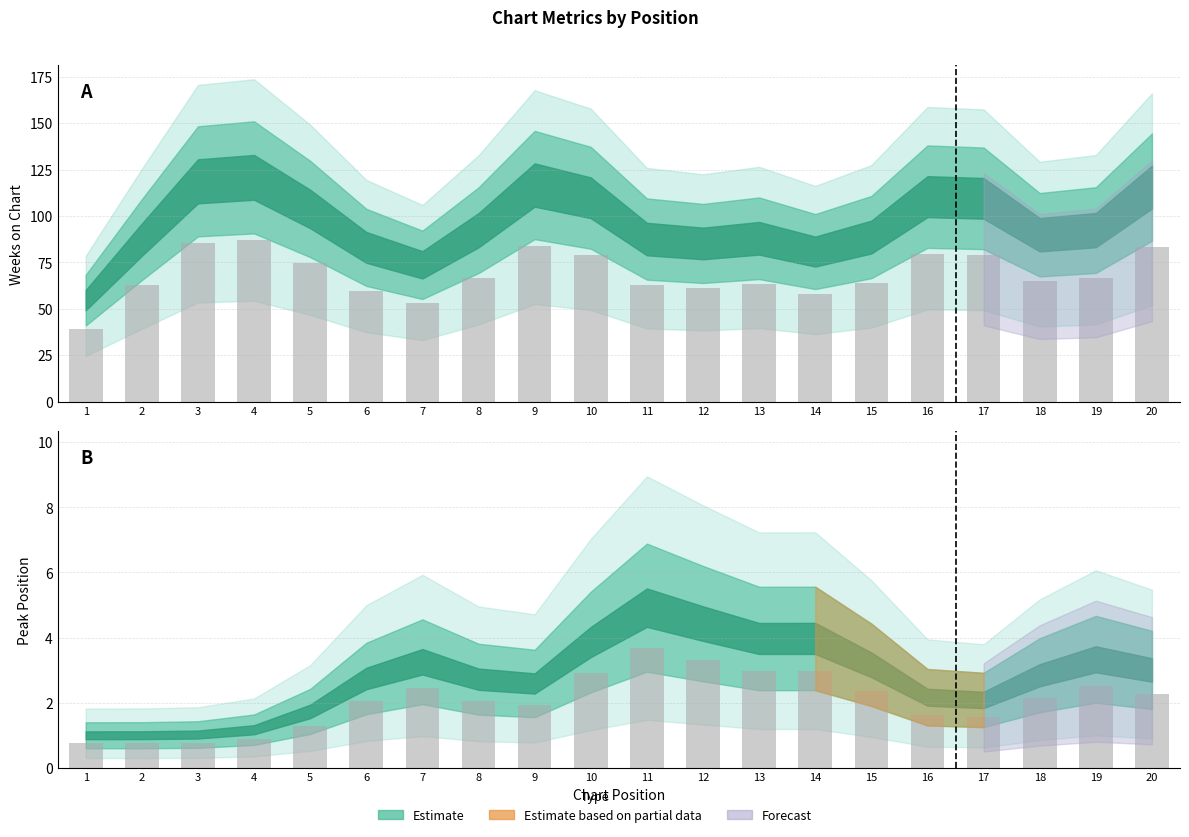

What is the difference between the highest and lowest values at 7?

50.6